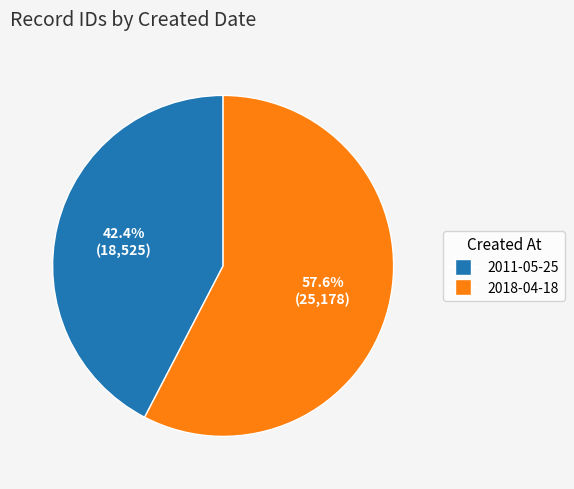

True or false: 2011-05-25 accounts for 29% of the total.

False